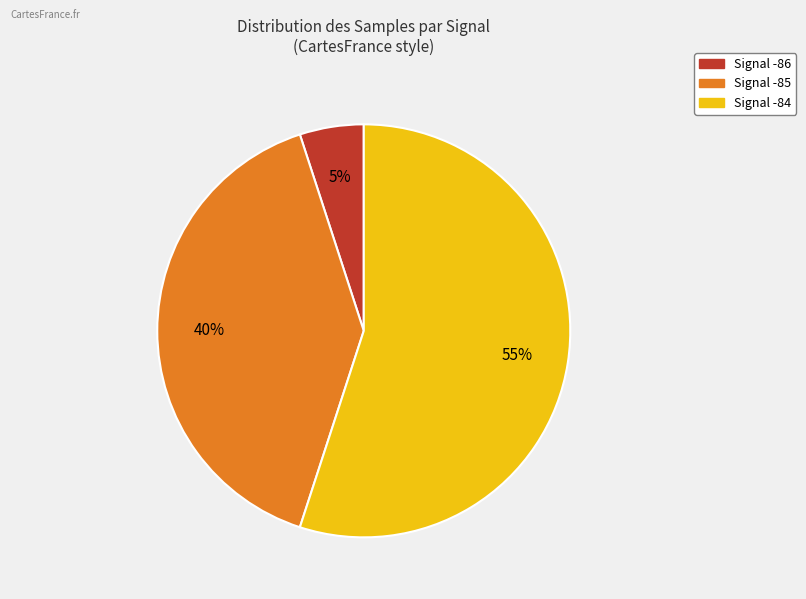

Is there any slice that represents more than half of the pie?

Yes